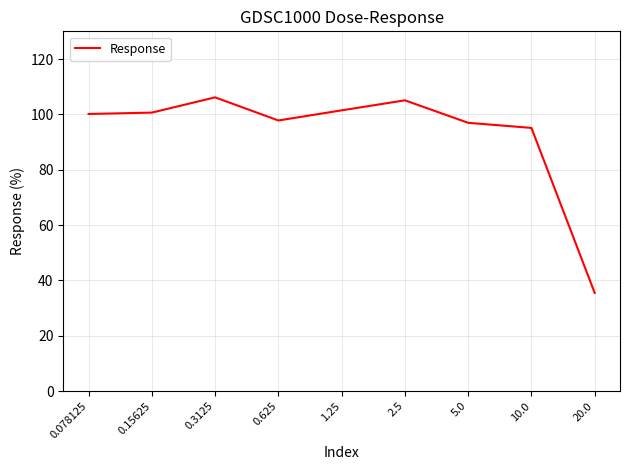

What is the change in value from 0.15625 to 20.0?

-65.2